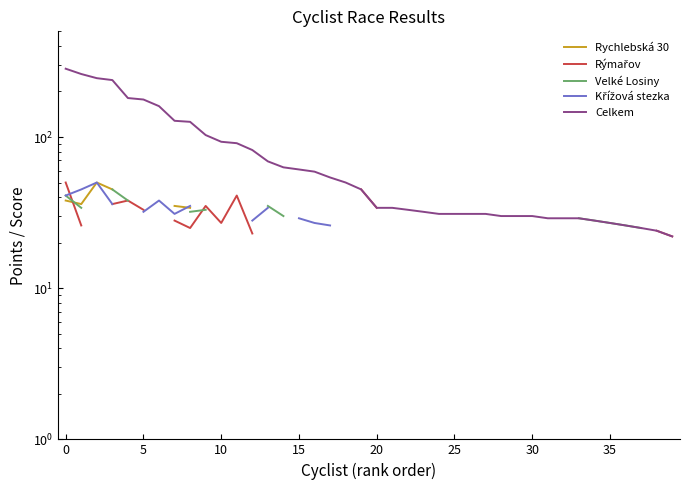

What is the difference between the highest and lowest values at 0?

235.0